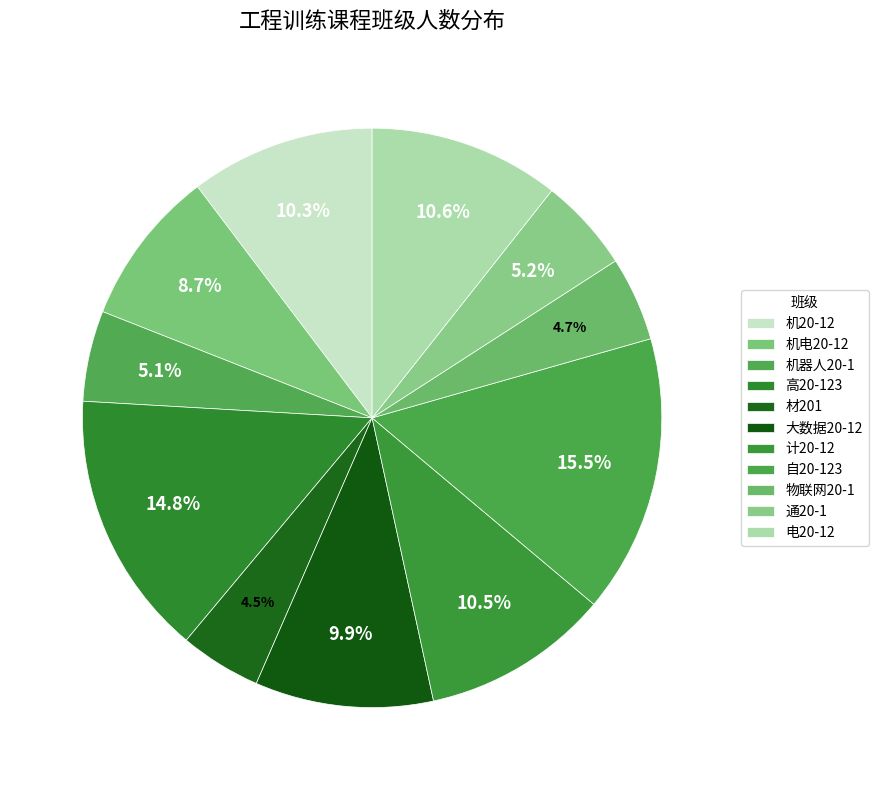

How many segments does this pie chart have?

11